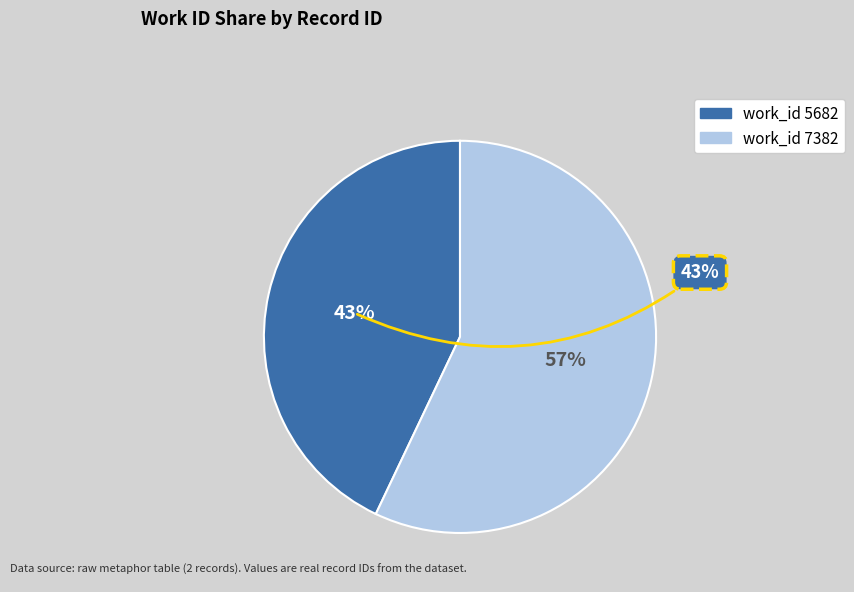

How many segments does this pie chart have?

2